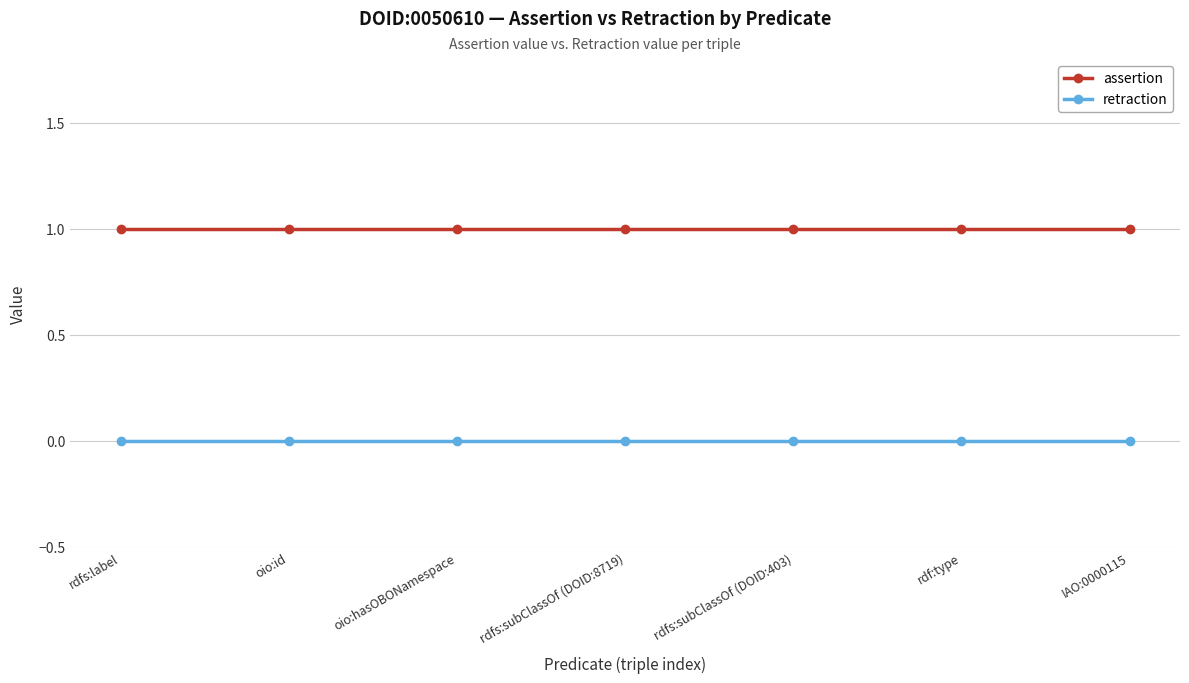

The retraction series shows 0 at rdfs:subClassOf (DOID:403). True or false?

True